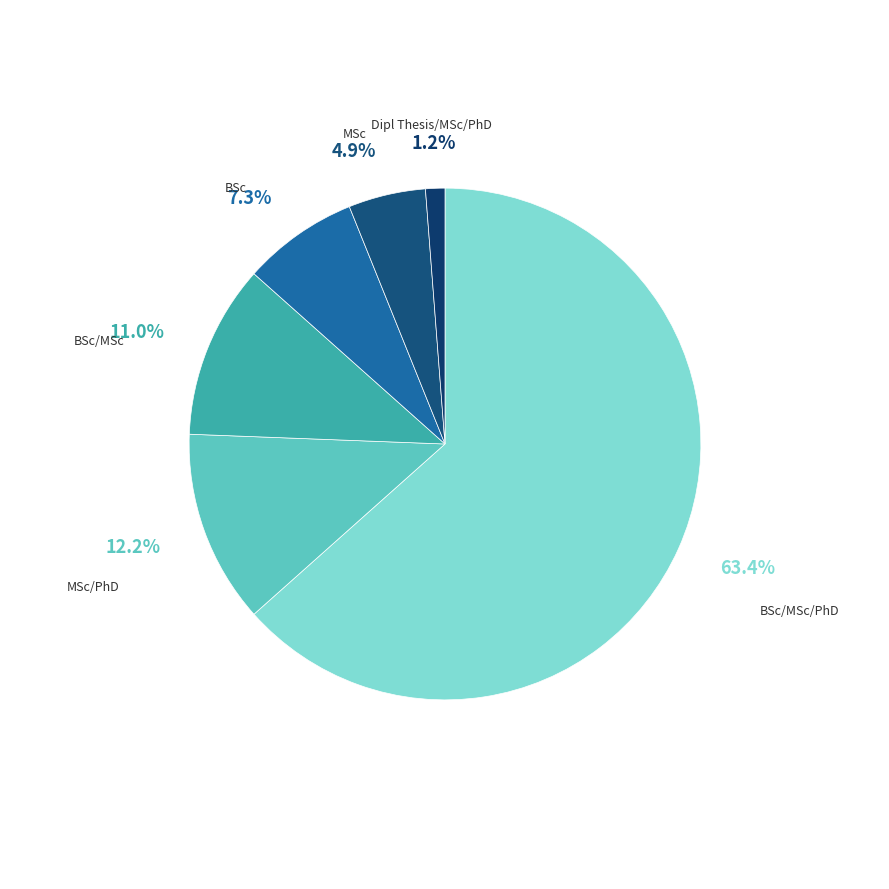

What portion of the pie excludes MSc/PhD?

87.8%